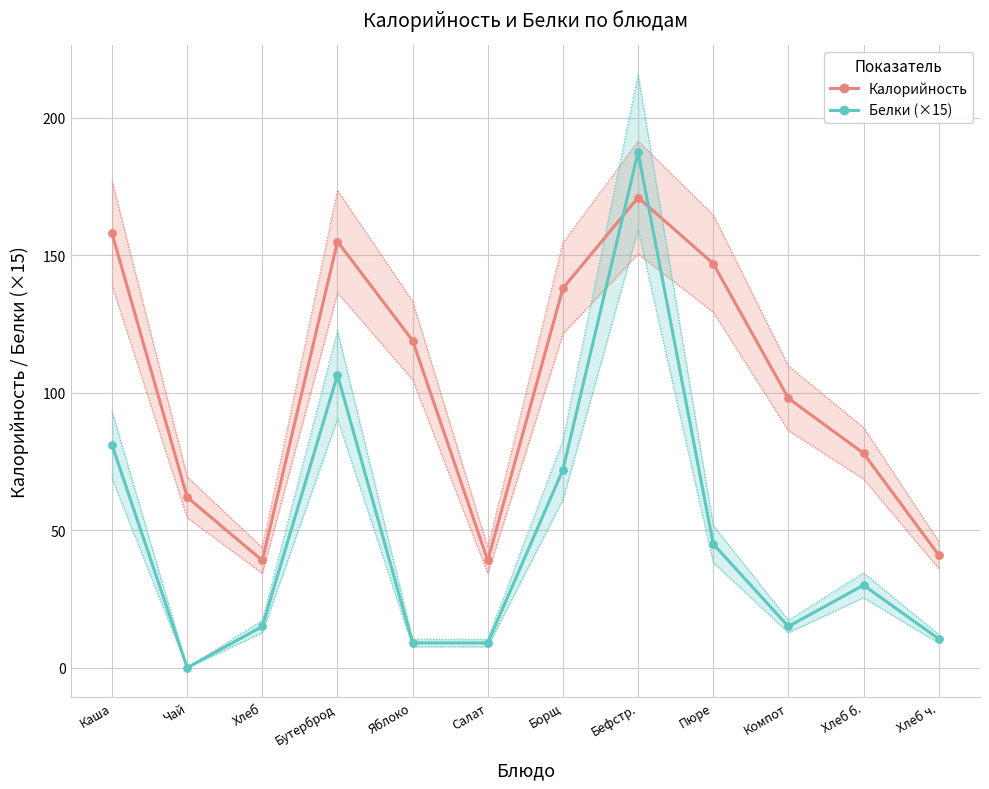

Which series has the largest total across all categories?

Калорийность